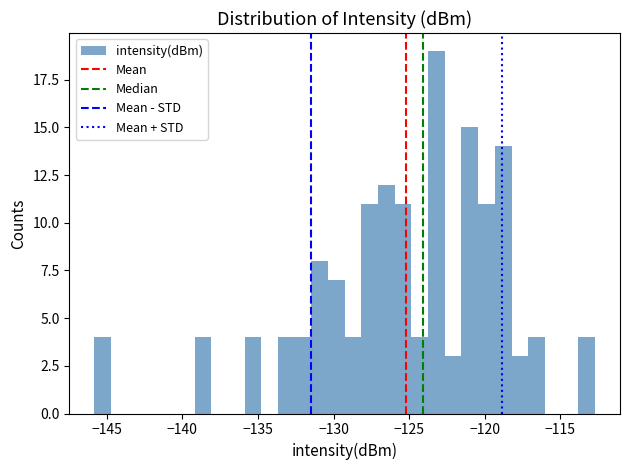

Read against the x-axis, roughly where is the centre of the tallest bar?

-123.0